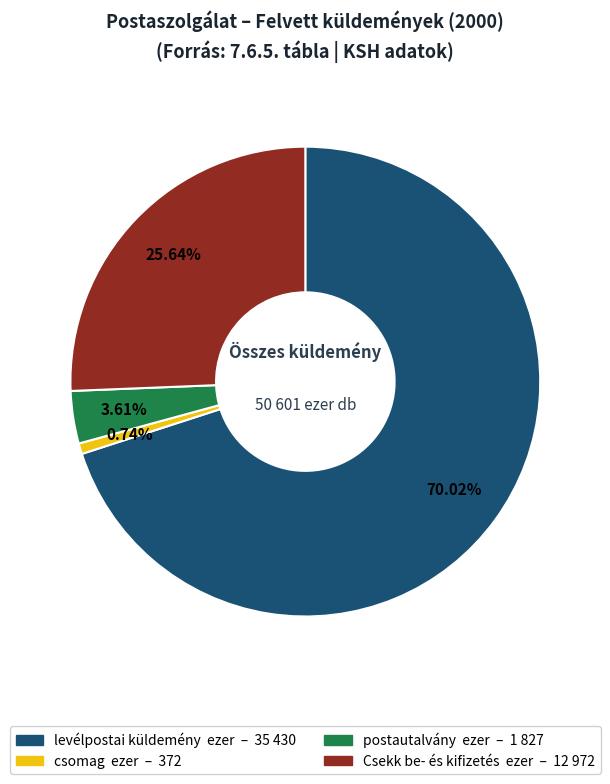

Does any single category account for the majority?

Yes